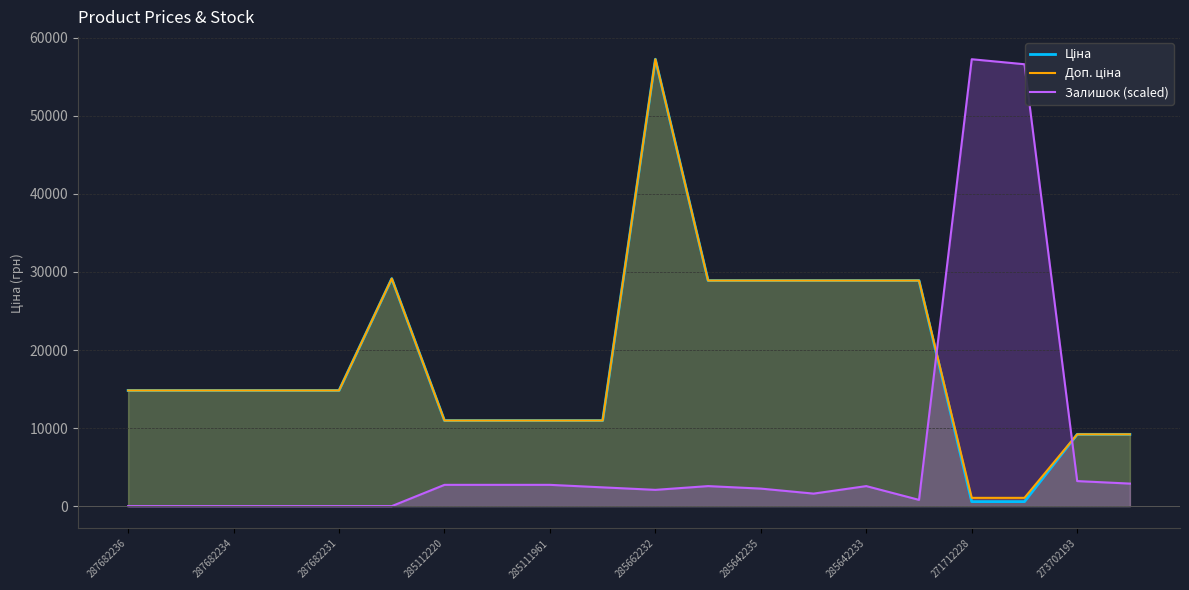

What are all the series names shown in the legend?

Ціна, Доп. ціна, Залишок (scaled)